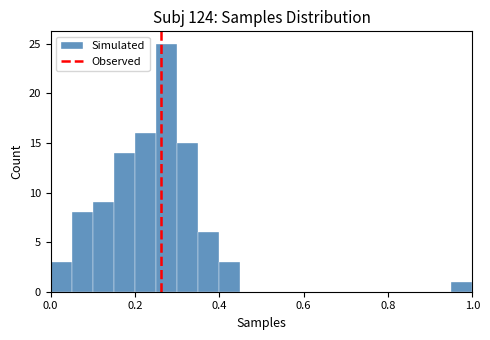

Around what value on the x-axis is the tallest bar? Give the approximate position of its centre, as read against the axis.

0.28